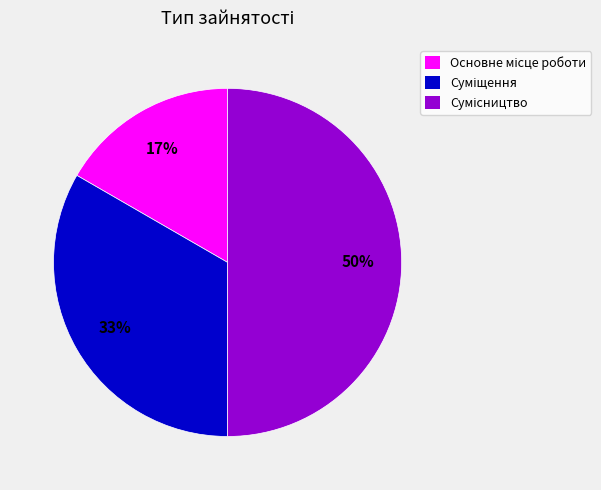

To the nearest percent, what is the average slice percentage?

33%